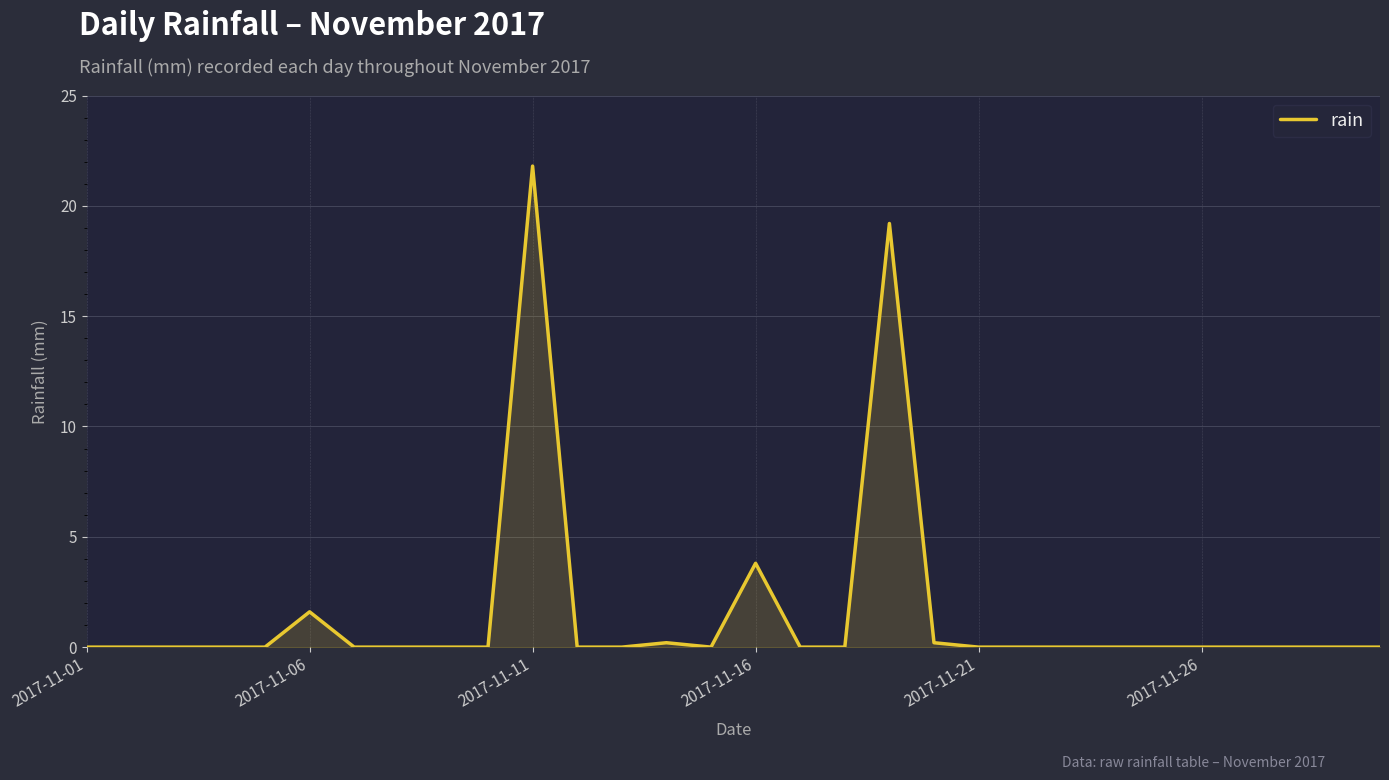

Reading left to right, list all the values displayed in this chart.

0.0	0.0	0.0	0.0	0.0	1.6	0.0	0.0	0.0	0.0	21.8	0.0	0.0	0.2	0.0	3.8	0.0	0.0	19.2	0.2	0.0	0.0	0.0	0.0	0.0	0.0	0.0	0.0	0.0	0.0